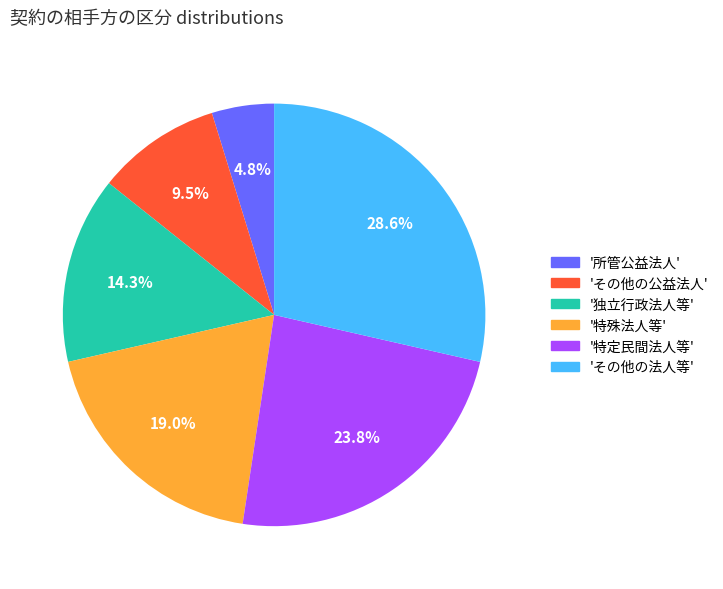

Rank the categories by value from lowest to highest.

'所管公益法人', 'その他の公益法人', '独立行政法人等', '特殊法人等', '特定民間法人等', 'その他の法人等'